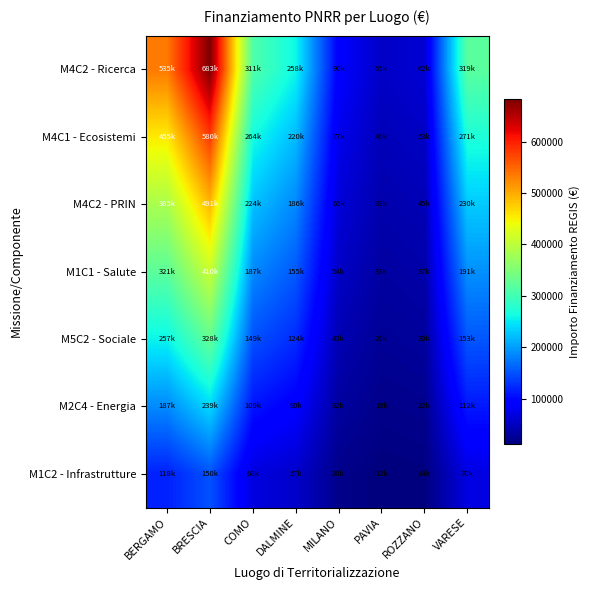

Reading right to left, extract all data points from this chart.

M4C2 - Ricerca: VARESE=319070.1	ROZZANO=62062.4	PAVIA=54577.6	MILANO=90268.6	DALMINE=258386.7	COMO=311137.0	BRESCIA=682502.5	BERGAMO=534933.8
M4C1 - Ecosistemi: VARESE=271209.6	ROZZANO=52753.1	PAVIA=46391.0	MILANO=76728.3	DALMINE=219628.7	COMO=264466.4	BRESCIA=580127.1	BERGAMO=454693.7
M4C2 - PRIN: VARESE=229730.5	ROZZANO=44685.0	PAVIA=39295.9	MILANO=64993.4	DALMINE=186038.4	COMO=224018.6	BRESCIA=491401.8	BERGAMO=385152.3
M1C1 - Salute: VARESE=191442.1	ROZZANO=37237.5	PAVIA=32746.6	MILANO=54161.2	DALMINE=155032.0	COMO=186682.2	BRESCIA=409501.5	BERGAMO=320960.3
M5C2 - Sociale: VARESE=153153.7	ROZZANO=29790.0	PAVIA=26197.2	MILANO=43328.9	DALMINE=124025.6	COMO=149345.8	BRESCIA=327601.2	BERGAMO=256768.2
M2C4 - Energia: VARESE=111674.6	ROZZANO=21721.9	PAVIA=19102.2	MILANO=31594.0	DALMINE=90435.4	COMO=108897.9	BRESCIA=238875.9	BERGAMO=187226.8
M1C2 - Infrastrutture: VARESE=70195.4	ROZZANO=13653.7	PAVIA=12007.1	MILANO=19859.1	DALMINE=56845.1	COMO=68450.1	BRESCIA=150150.5	BERGAMO=117685.4